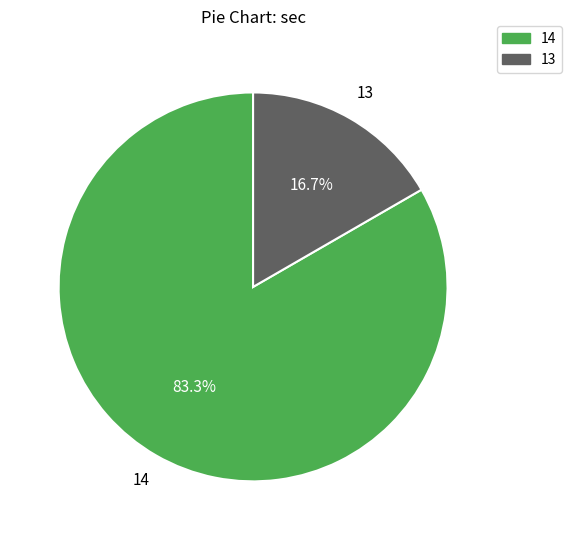

To the nearest percent, what portion does 13 represent?

17%